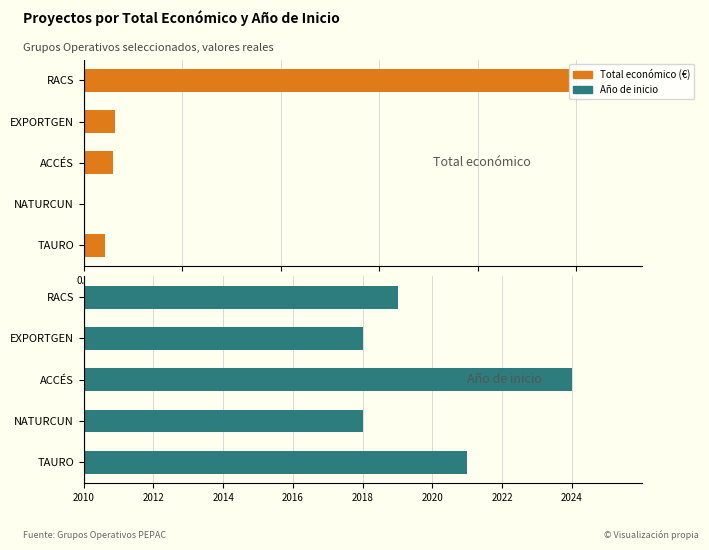

The Total económico series shows 440317 at TAURO. True or false?

True